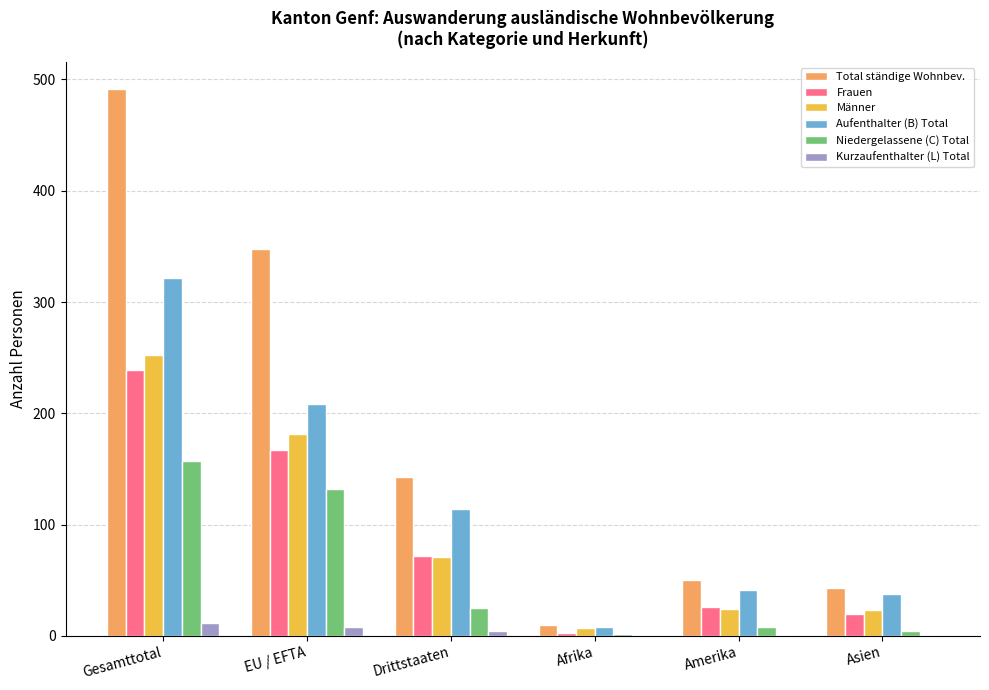

Is the value of Kurzaufenthalter (L) Total at Asien greater than the value of Total ständige Wohnbev. at Drittstaaten?

No